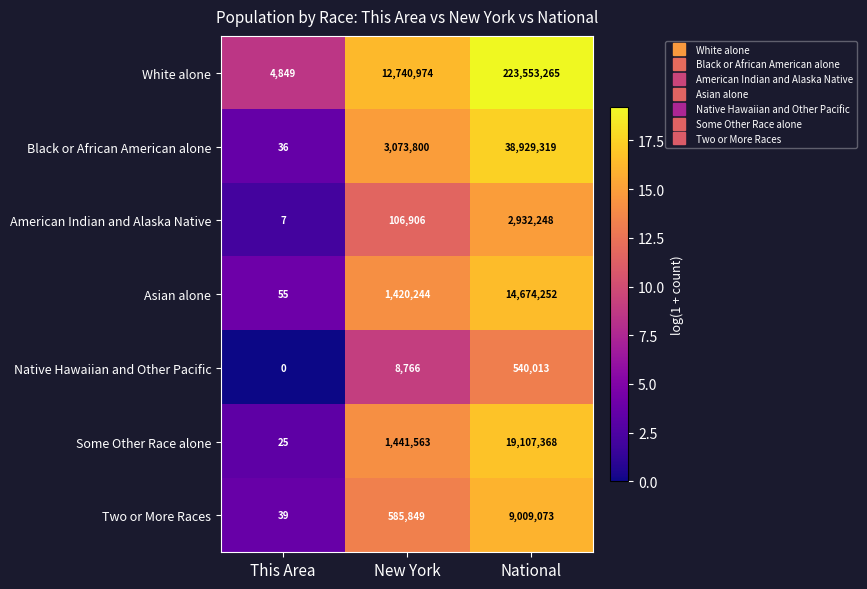

The value of Native Hawaiian and Other Pacific at New York is 8766. True or false?

True